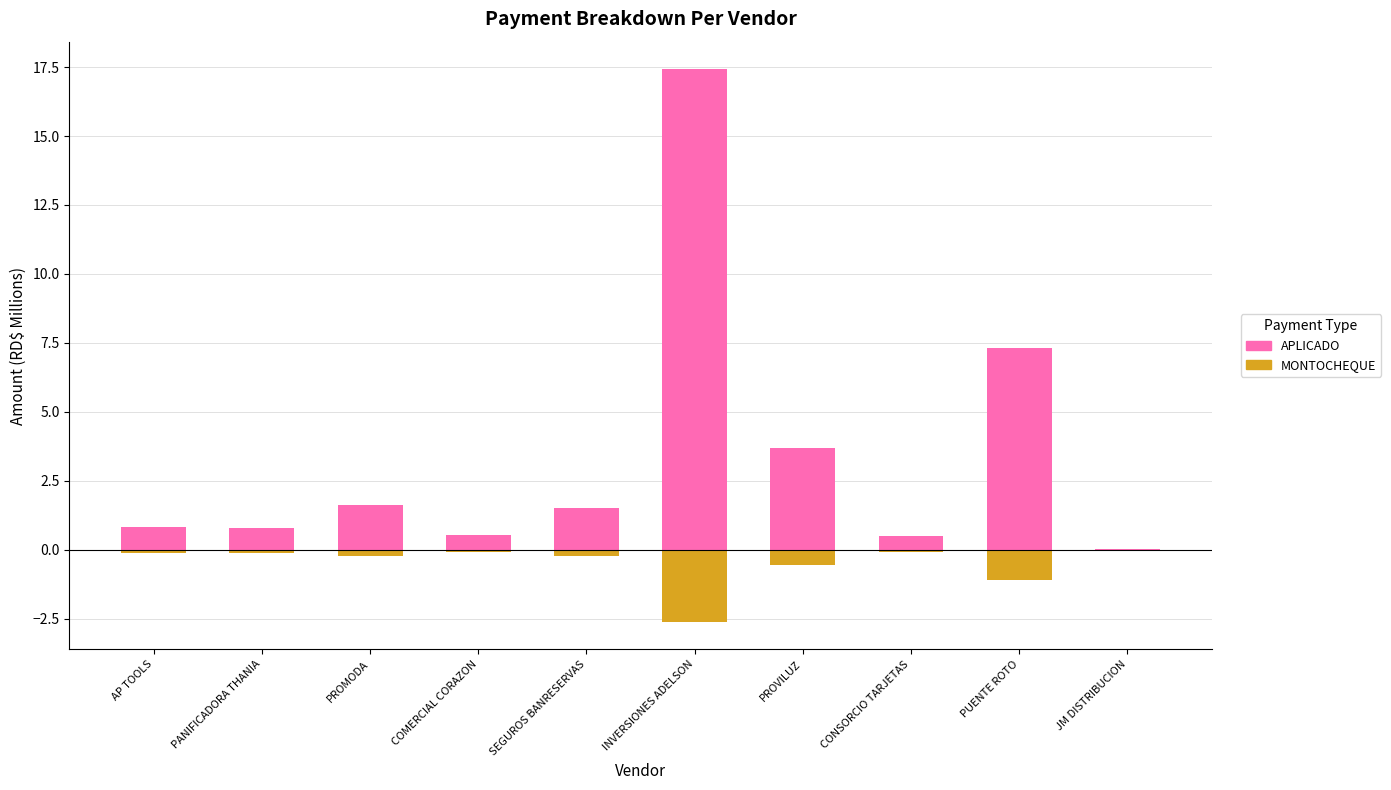

What is the difference between the second highest and minimum values in the APLICADO series?

7.3